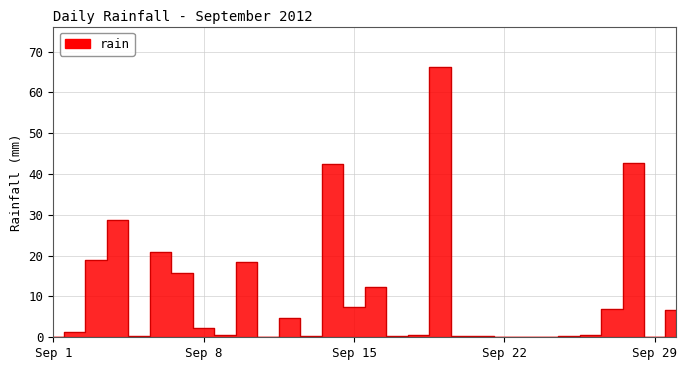

The value at 2012-09-20 is 0.4. True or false?

True